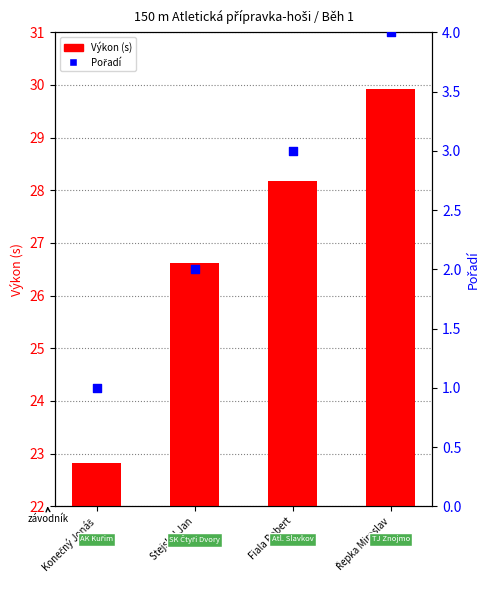

Which series contains the lowest Y value?

Pořadí